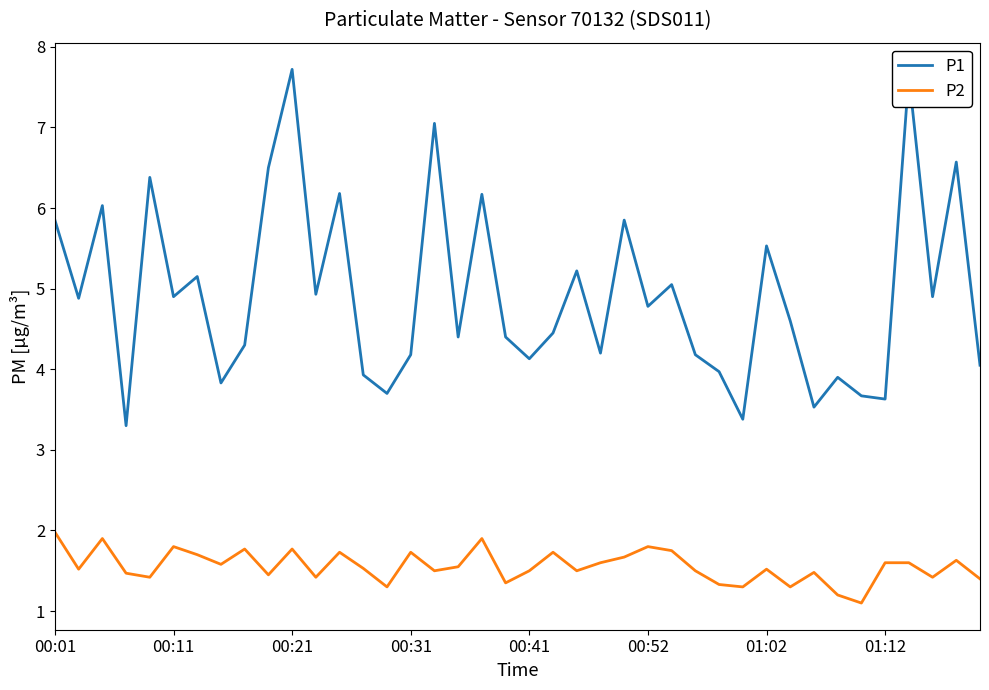

True or false: P1 and P2 intersect in this chart.

False